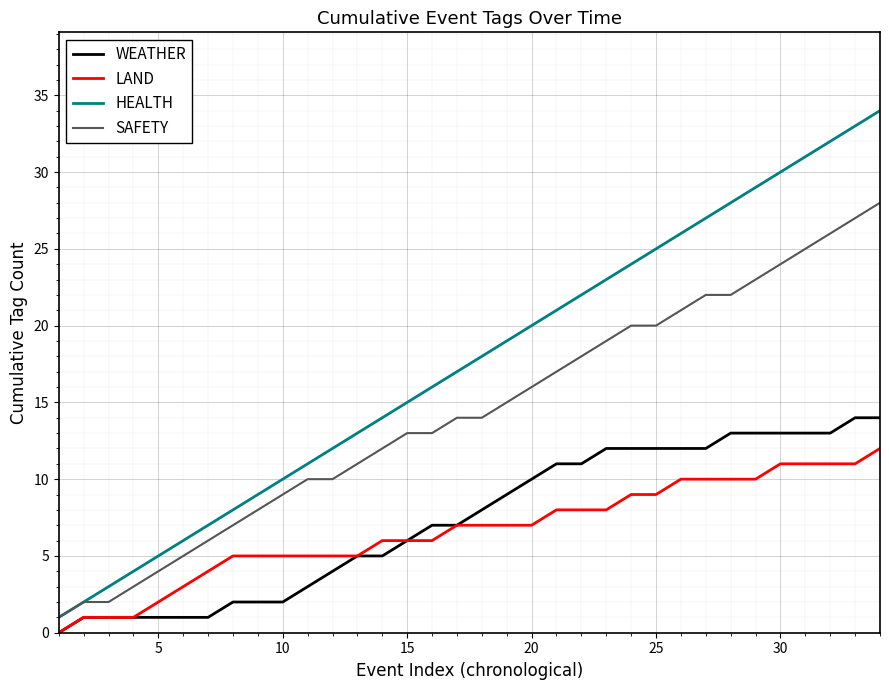

True or false: HEALTH and LAND cross at least once.

False